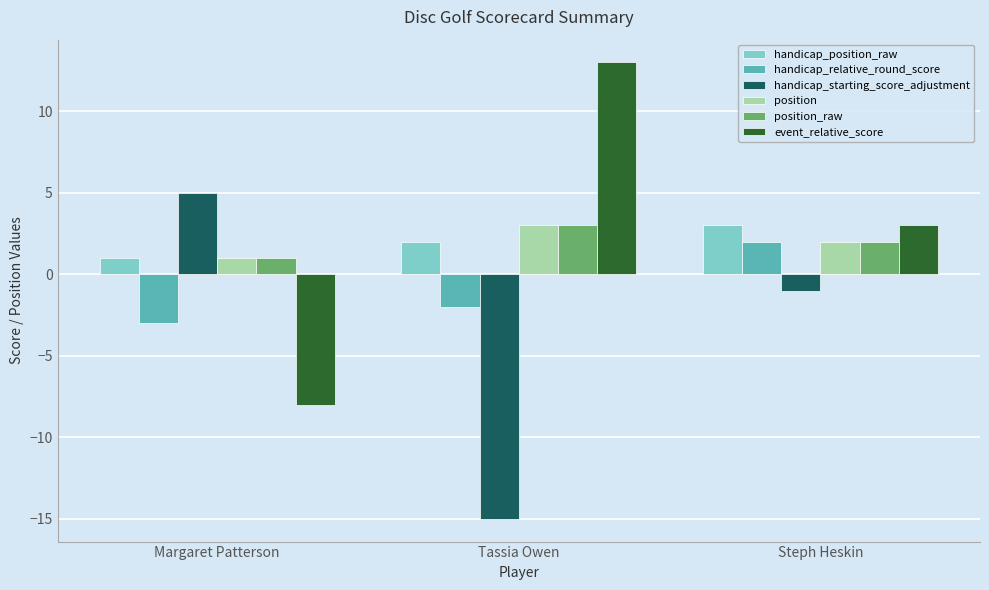

What is the total value across all series at Tassia Owen?

4